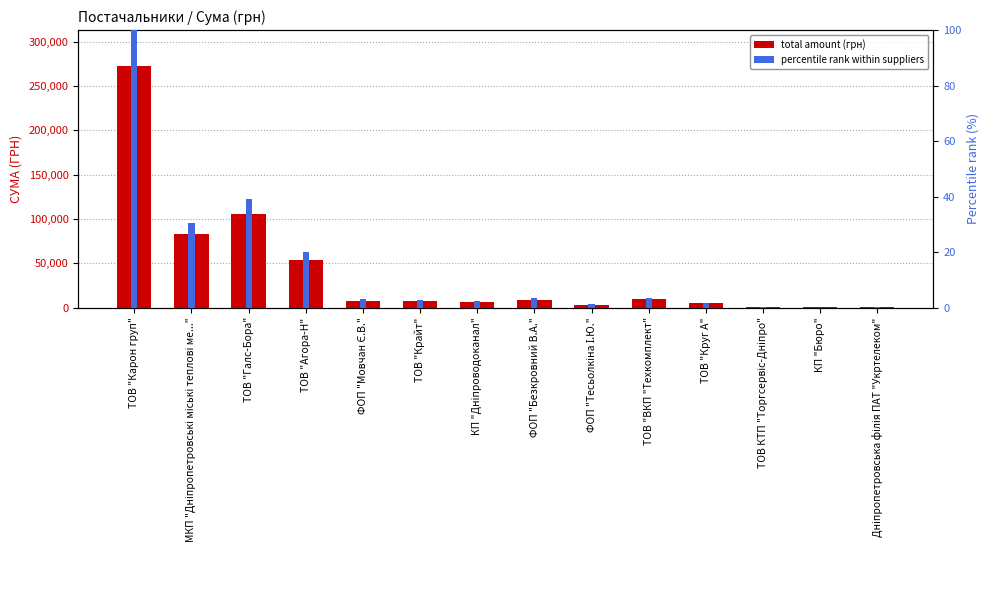

The value of total amount (грн) at ФОП "Мовчан Є.В." is 7889.8. True or false?

True